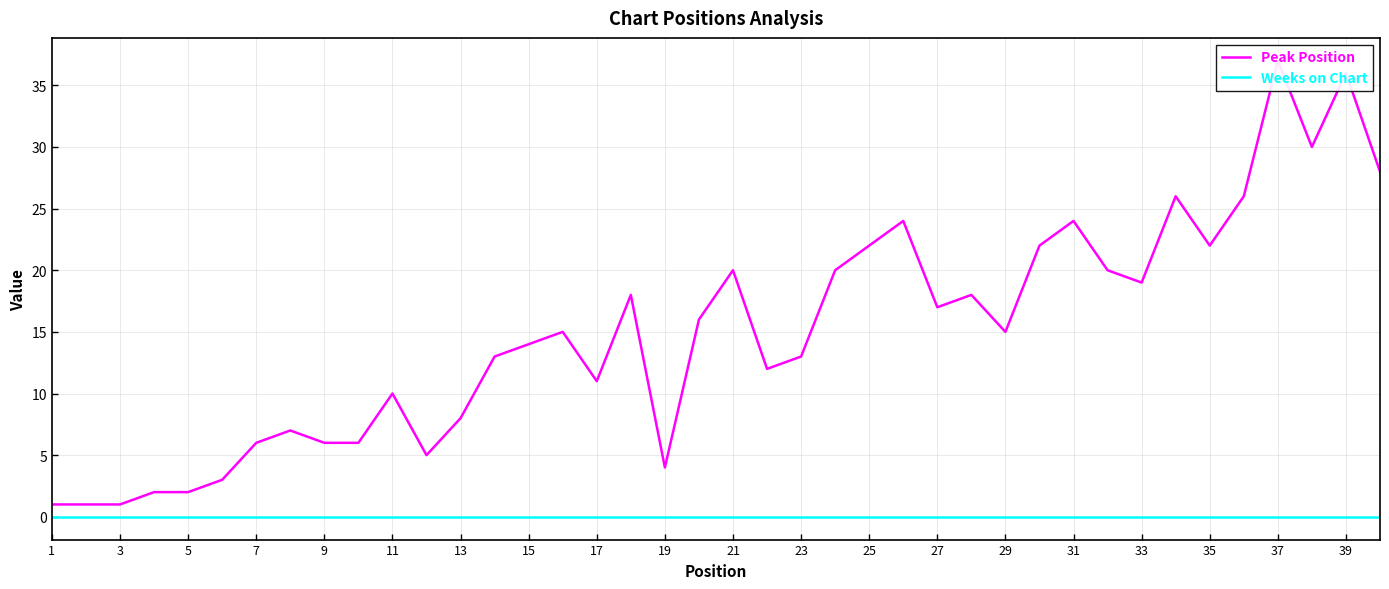

True or false: Peak Position and Weeks on Chart intersect in this chart.

False